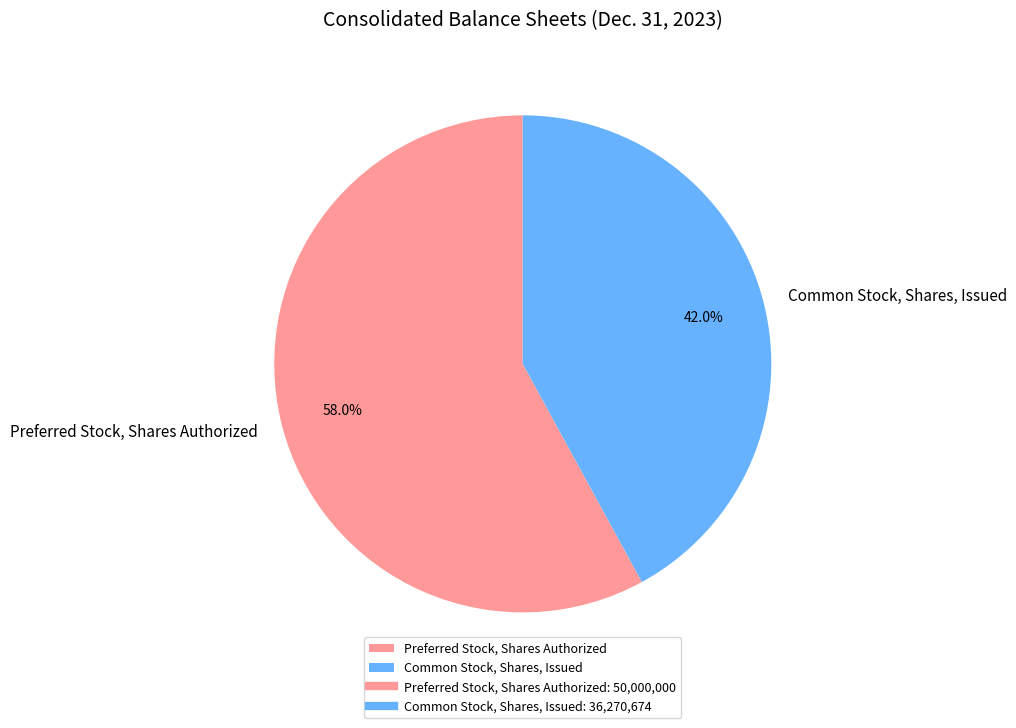

How many slices are in this pie chart?

2